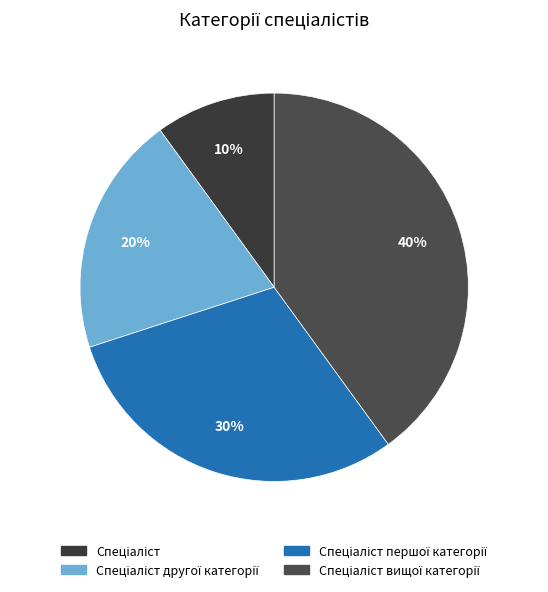

How many slices are in this pie chart?

4